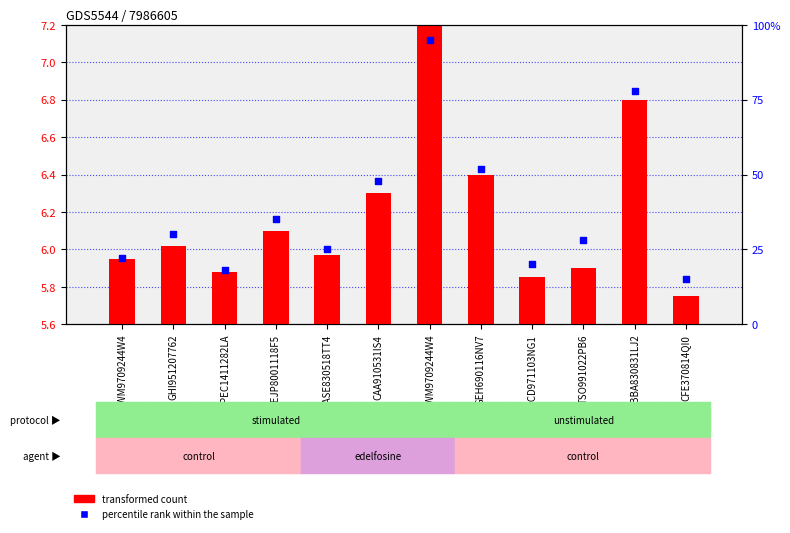

Which series has the widest spread of Y values?

percentile rank within the sample